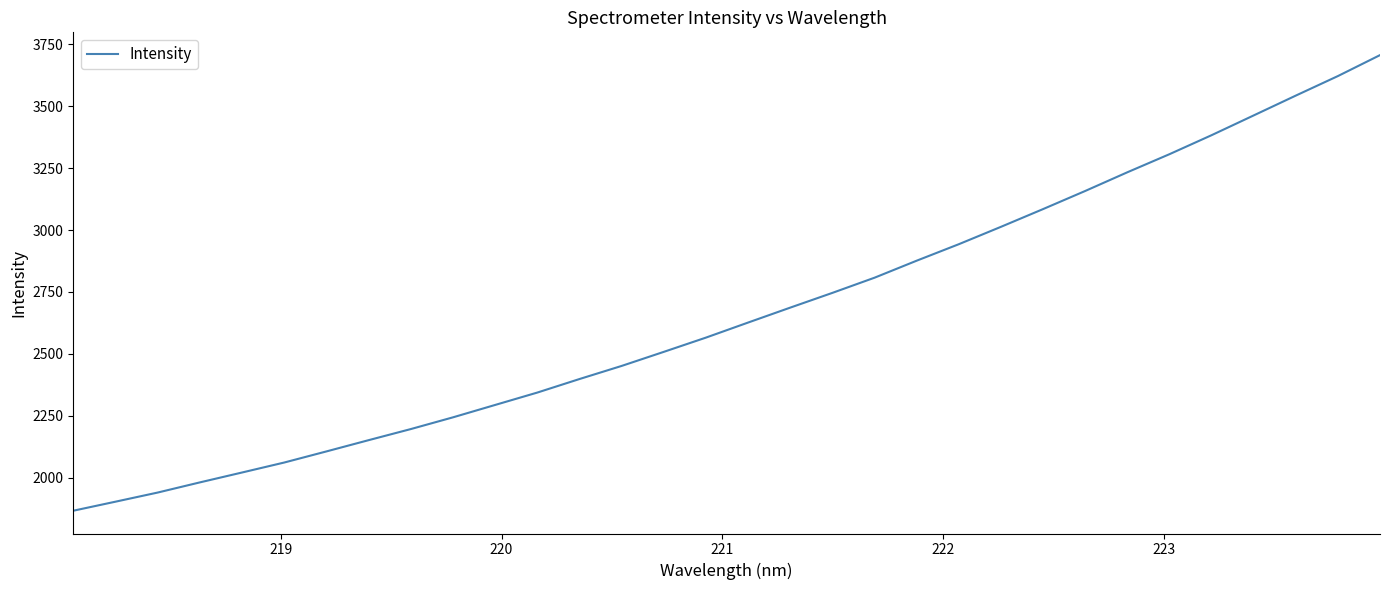

What is the greatest value displayed?

3705.8